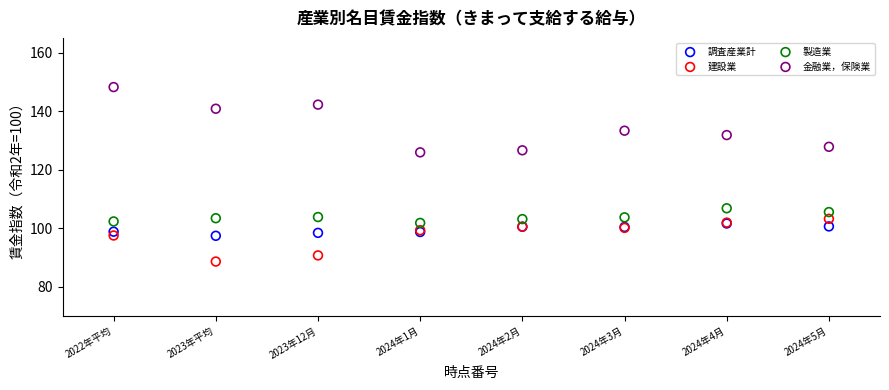

Which series contains the highest Y value?

金融業，保険業